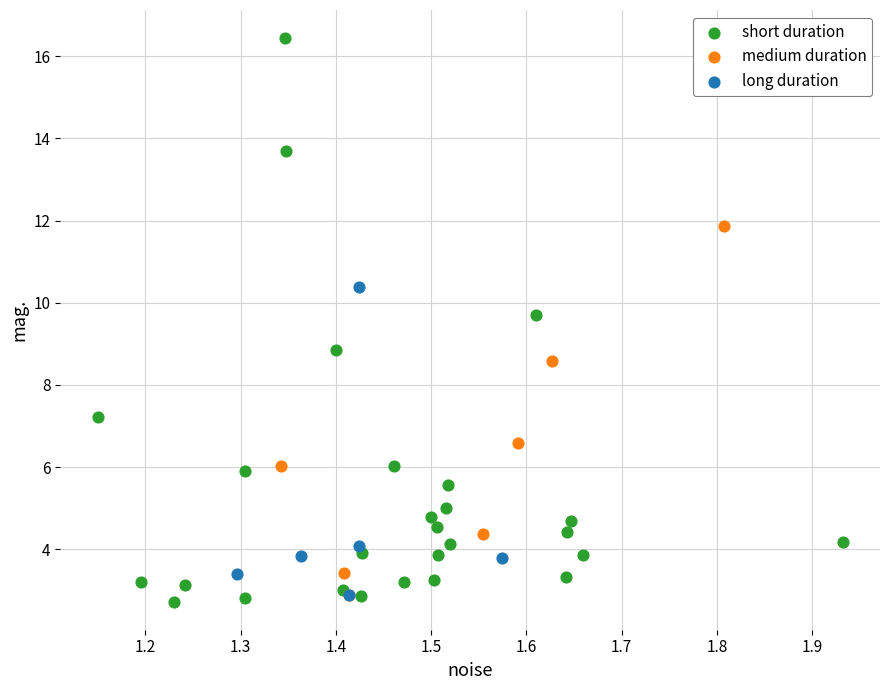

Which series reaches the maximum Y coordinate?

short duration